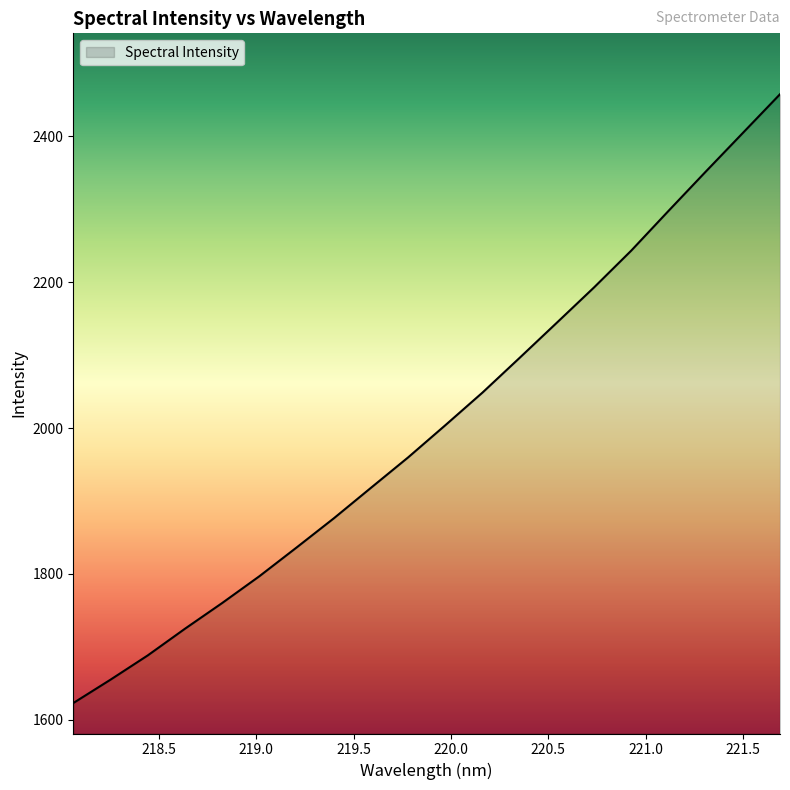

What is the smallest value displayed?

1622.9